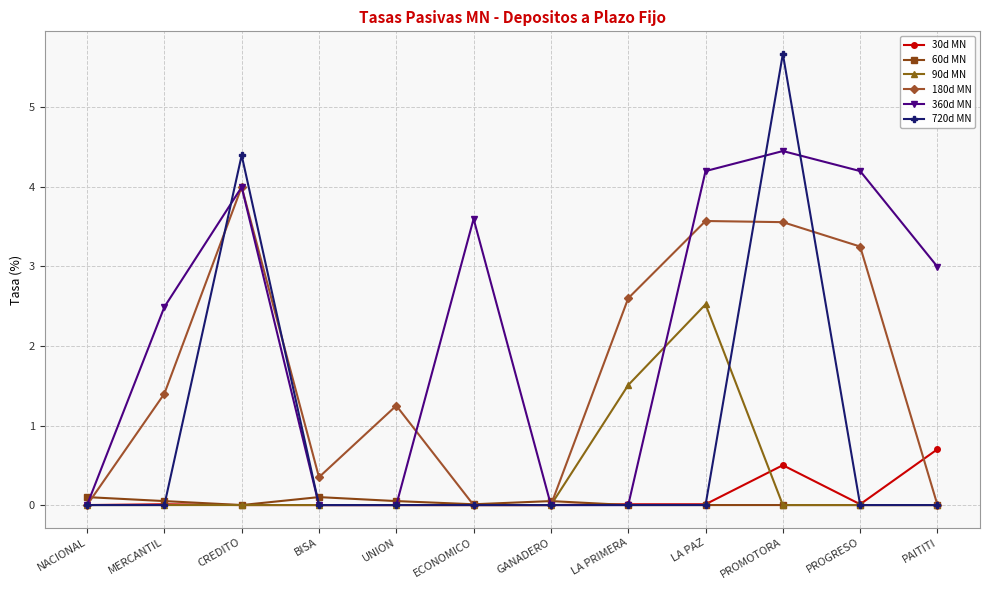

Which category has the highest value across all series?

PROMOTORA